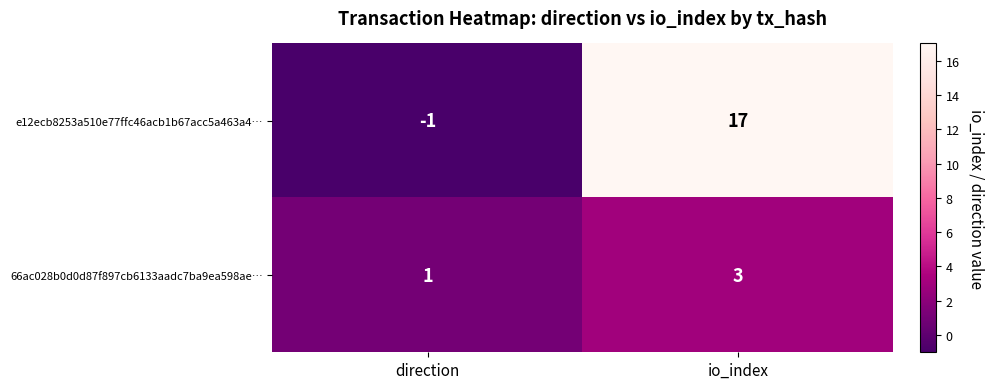

Between direction and io_index, which series saw the biggest shift?

e12ecb8253a510e77ffc46acb1b67acc5a463a4…